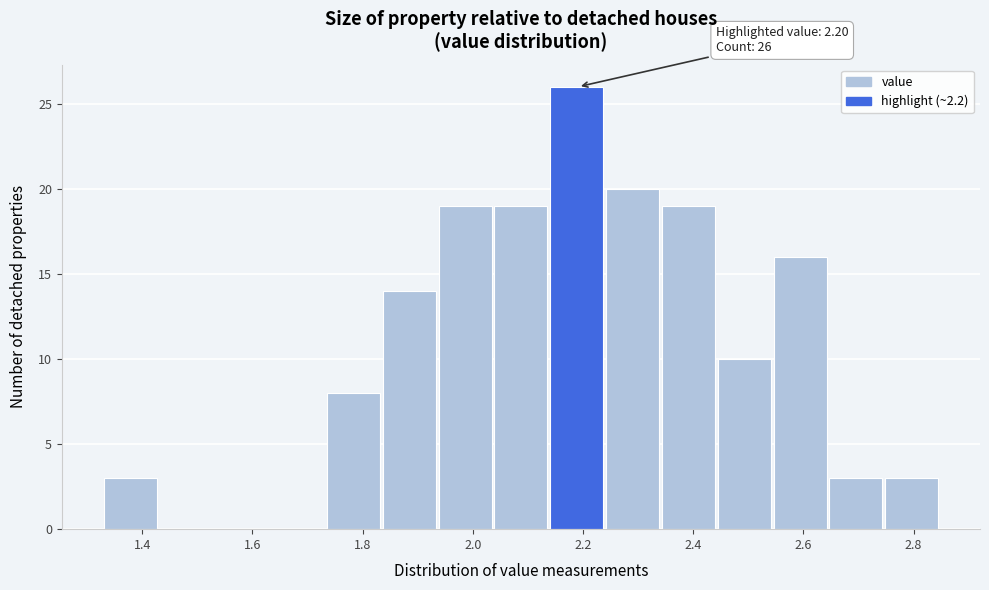

Which range on the x-axis has the tallest bar?

2.14 to 2.24